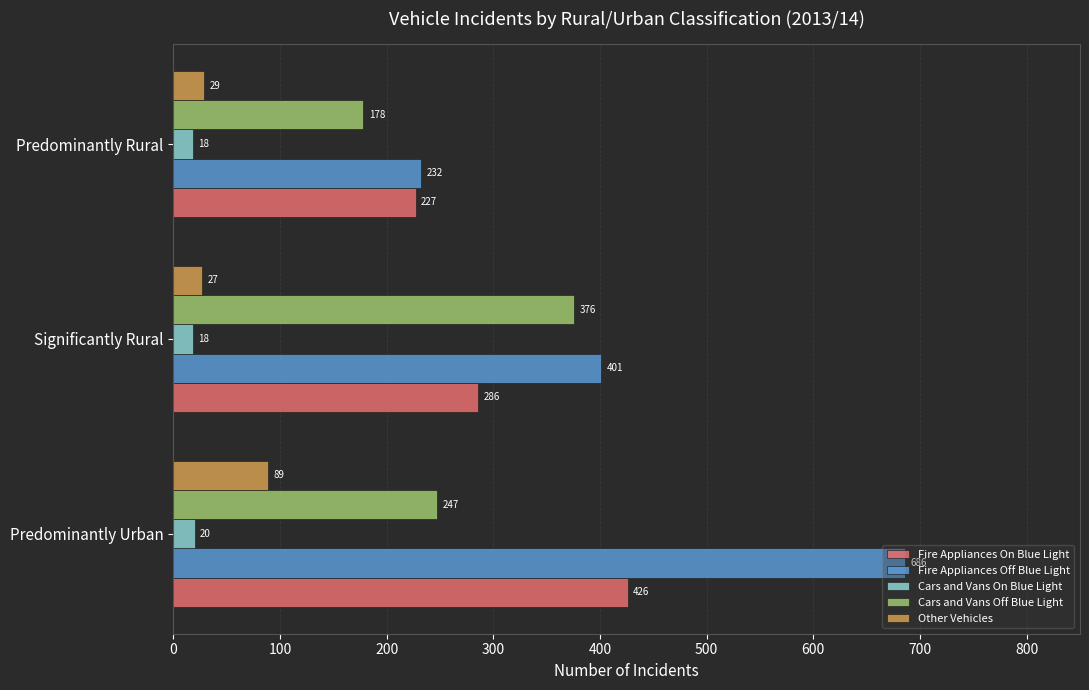

Which series has the largest range (max minus min)?

Fire Appliances Off Blue Light